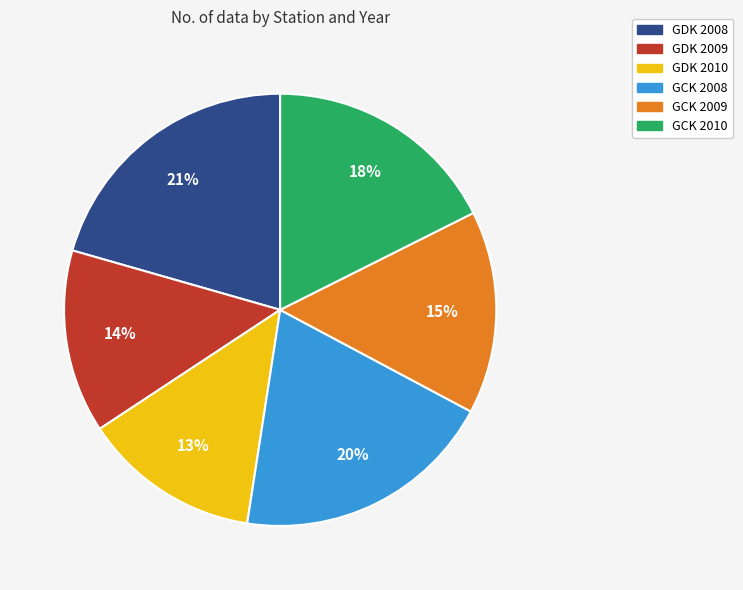

To the nearest percent, what is the combined percentage of GCK 2009 and GCK 2010?

33%